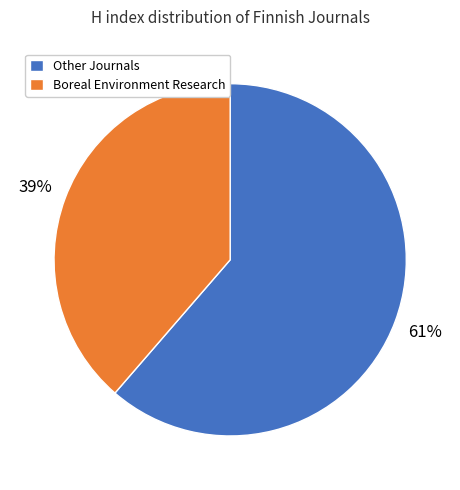

True or false: Boreal Environment Research accounts for 39% of the total.

True